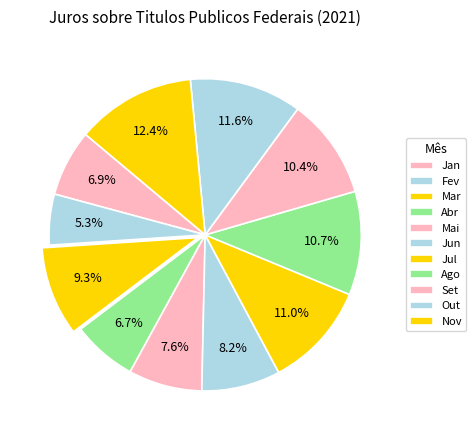

True or false: Set accounts for 10% of the total.

True